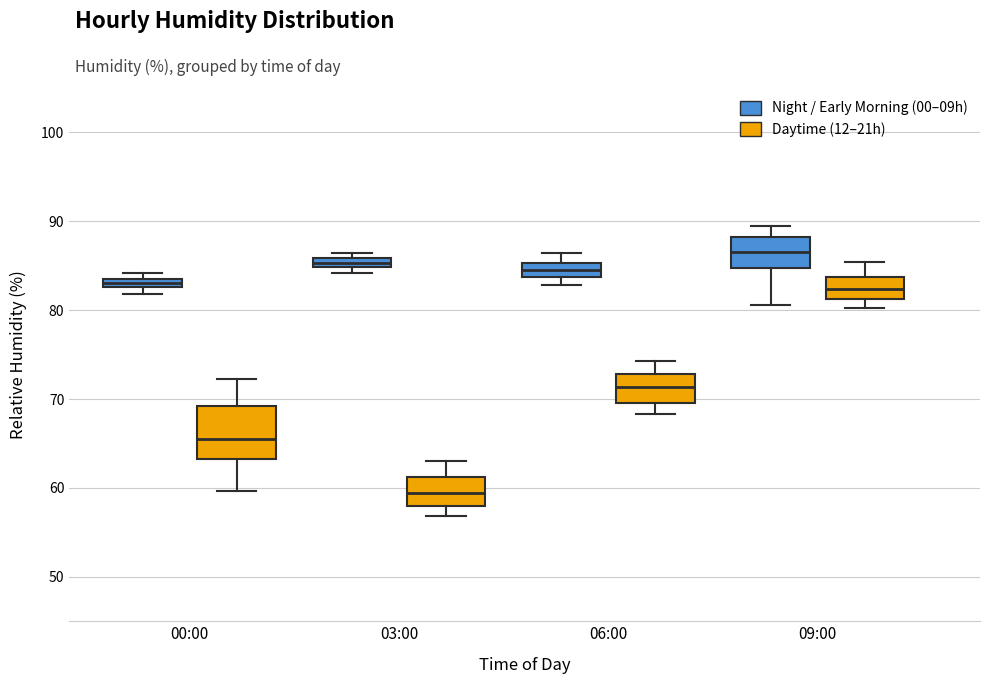

Where is the lower edge of the box for 03:00 (Night / Early Morning (00–09h)) on the y-axis? The values are not printed on the chart, so give them approximately, as read against the axis.

85